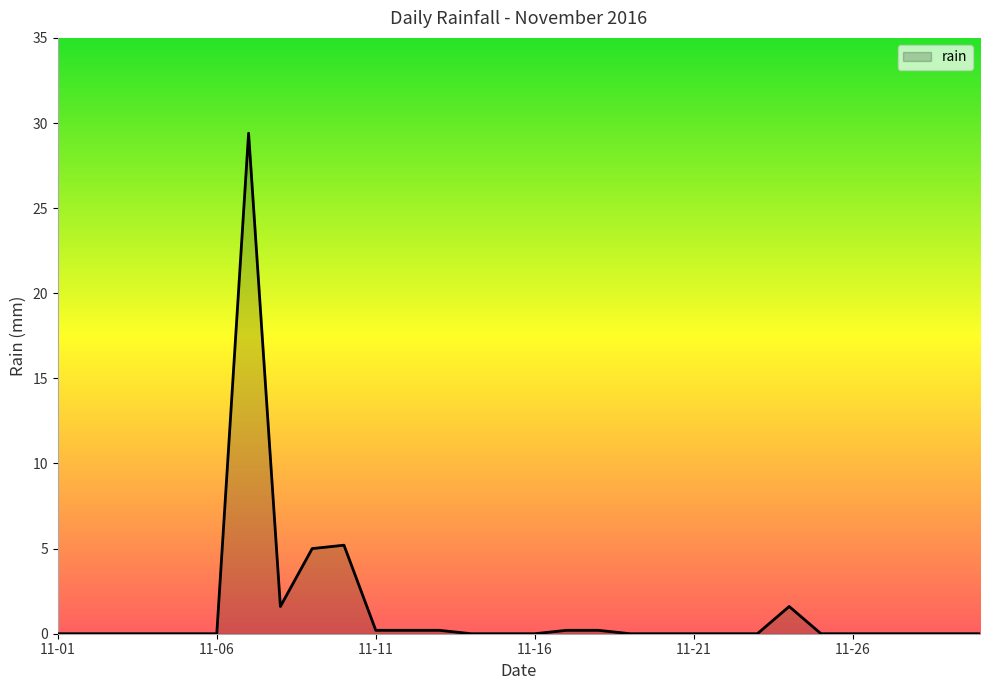

Reading left to right, extract all data points from this chart.

0.0	0.0	0.0	0.0	0.0	0.0	29.4	1.6	5.0	5.2	0.2	0.2	0.2	0.0	0.0	0.0	0.2	0.2	0.0	0.0	0.0	0.0	0.0	1.6	0.0	0.0	0.0	0.0	0.0	0.0